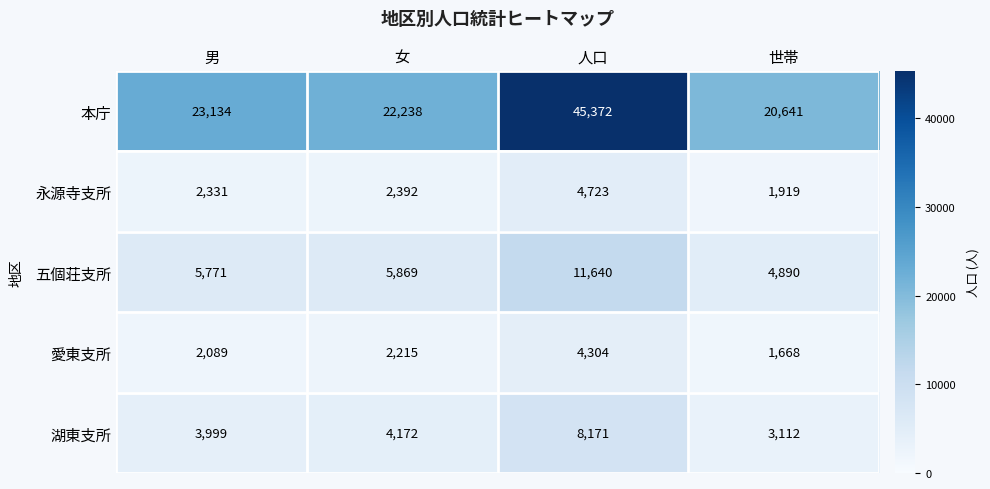

How many data points in 湖東支所 are less than 4172?

2